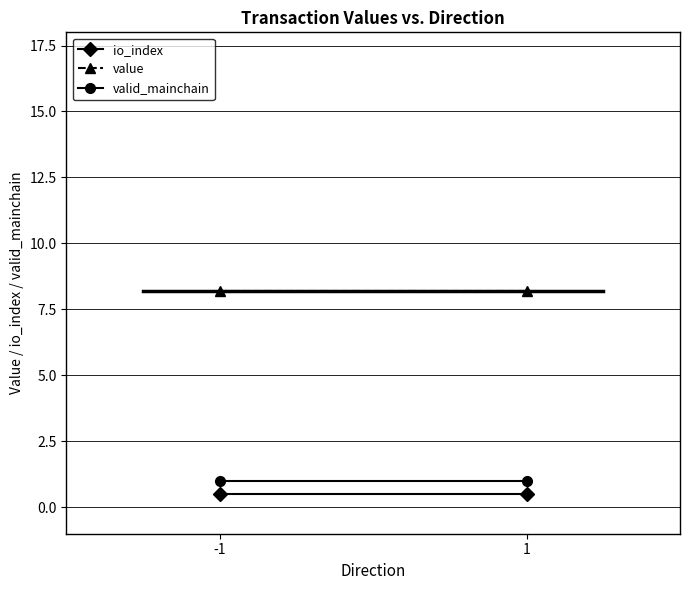

Is it true that valid_mainchain equals 0.3 at 1?

False